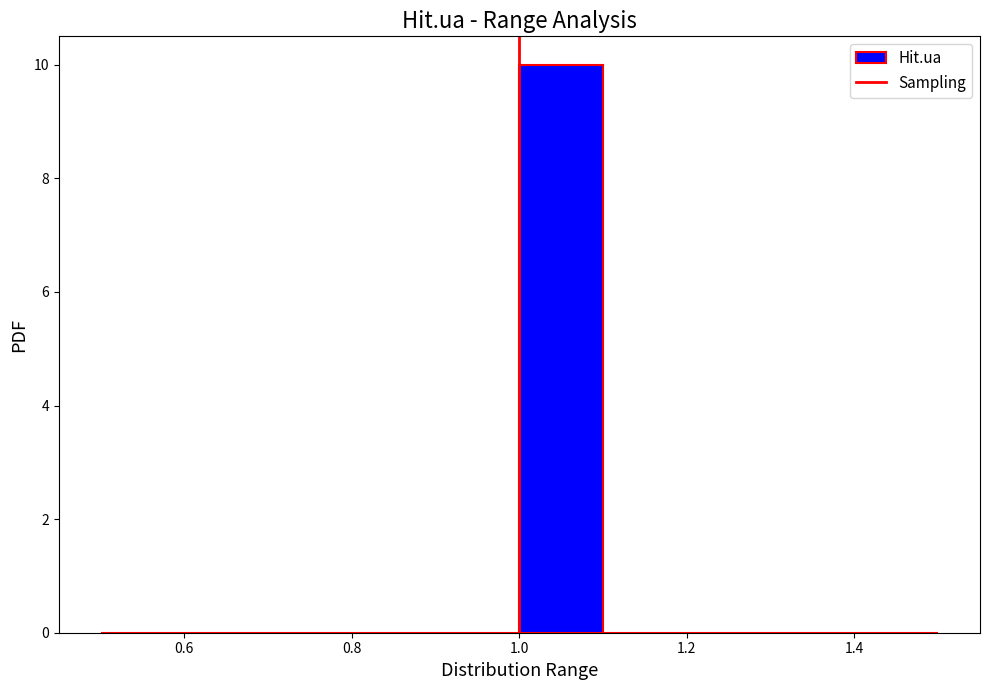

What is the height of the bar covering 1.0 to 1.1 on the x-axis? The values are not printed on the chart, so give them approximately, as read against the axis.

10